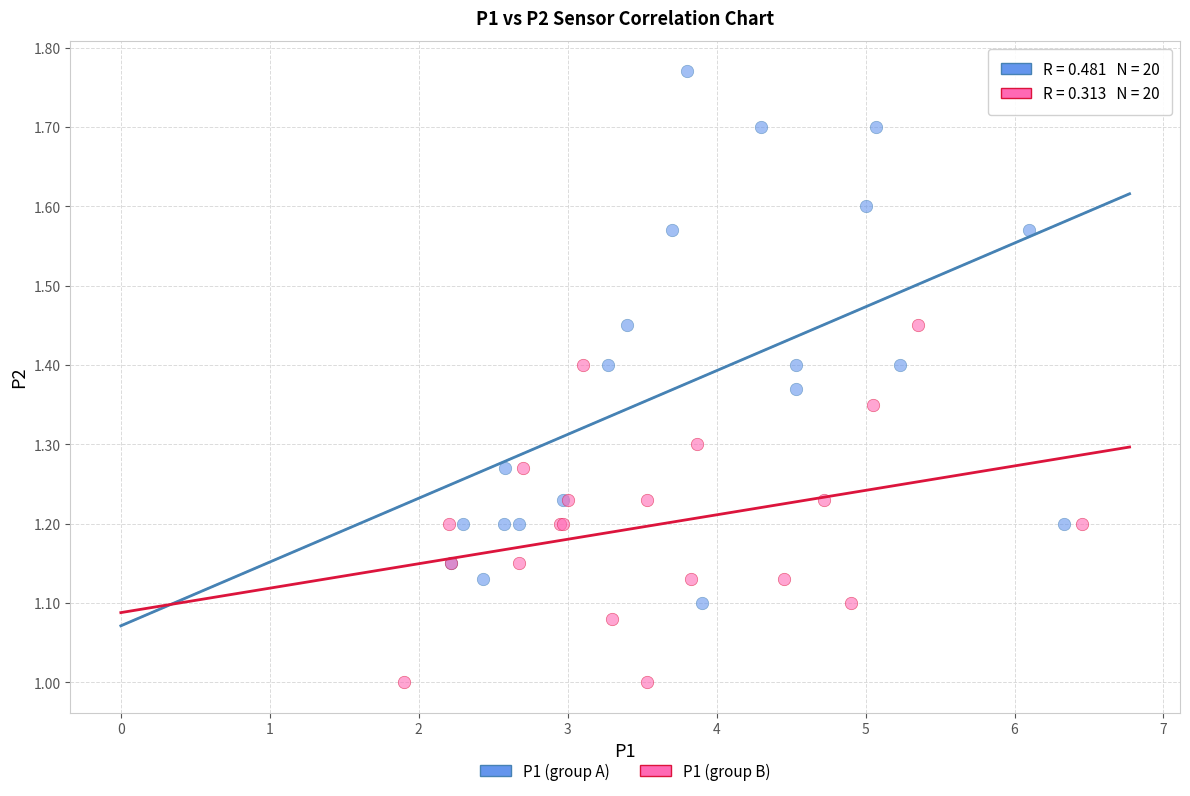

Which series has the widest spread of Y values?

P1 (group A)